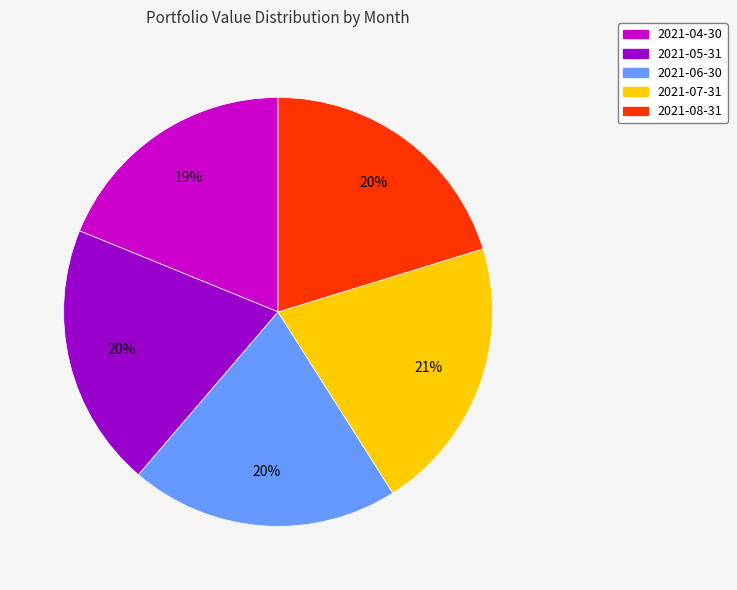

How many slices are in this pie chart?

5